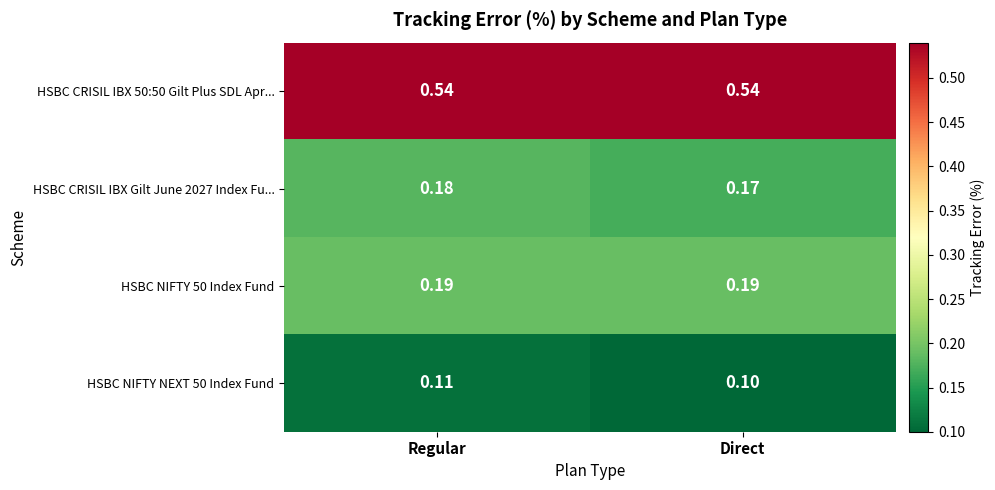

At which category is the sum across all series the highest?

Regular